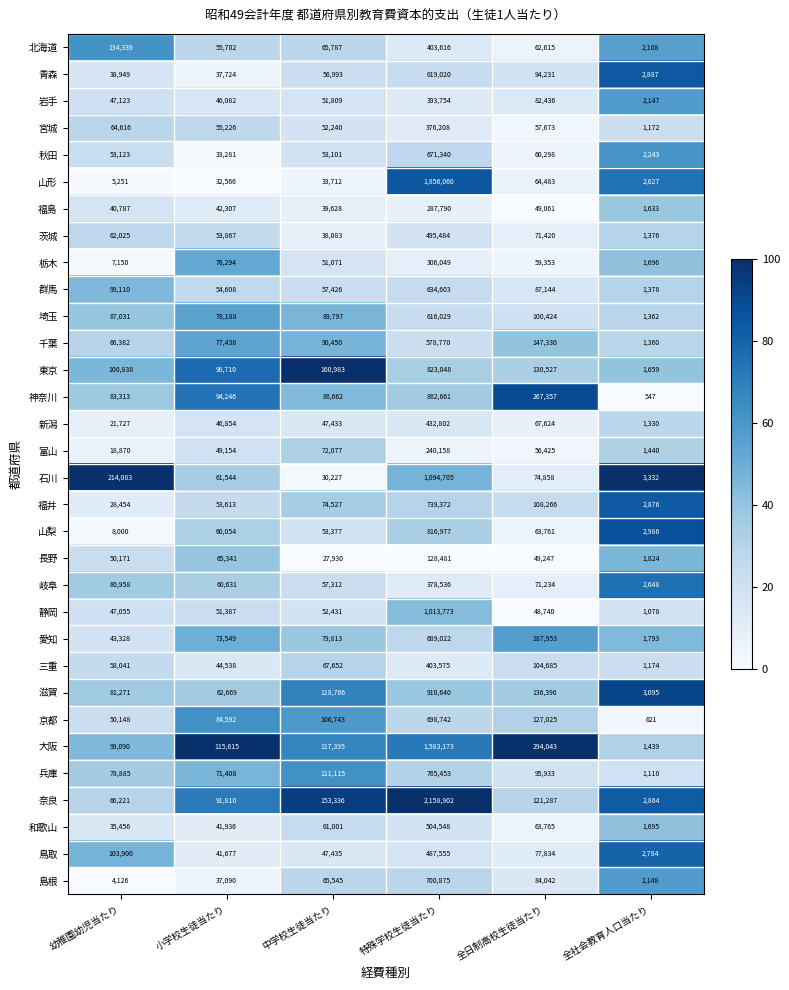

How many data points does each series have?

6